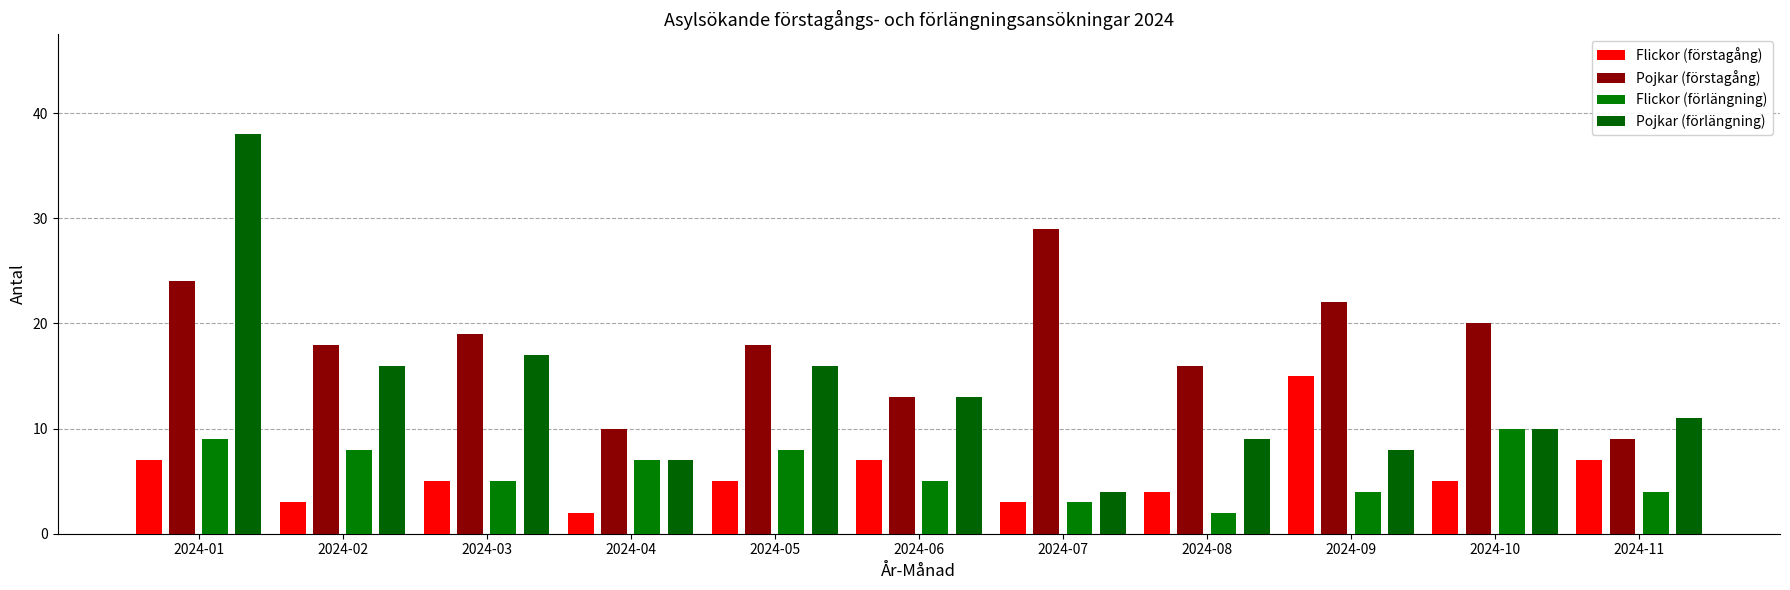

Is the value of Flickor (förstagång) at 2024-01 greater than the value of Pojkar (förstagång) at 2024-11?

No